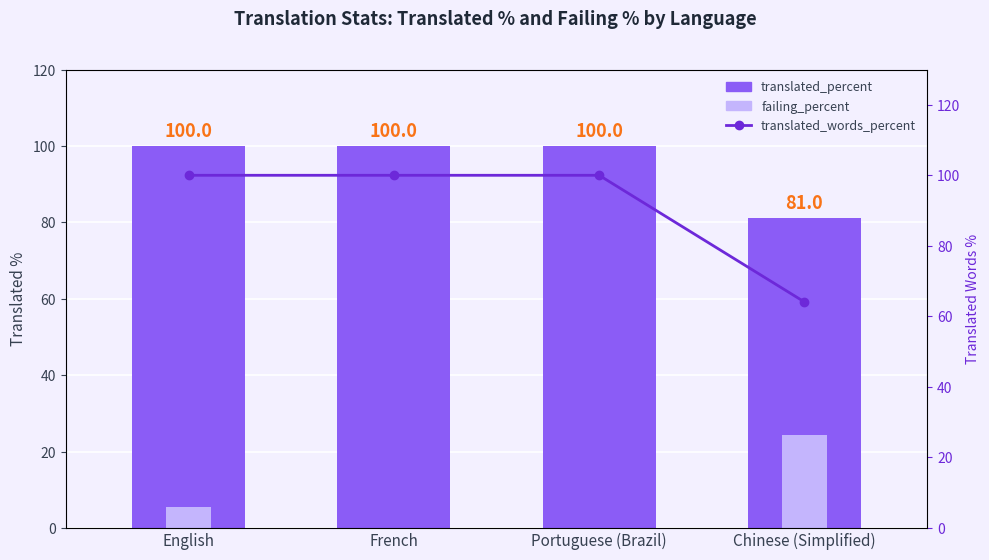

What position from the right is English?

4